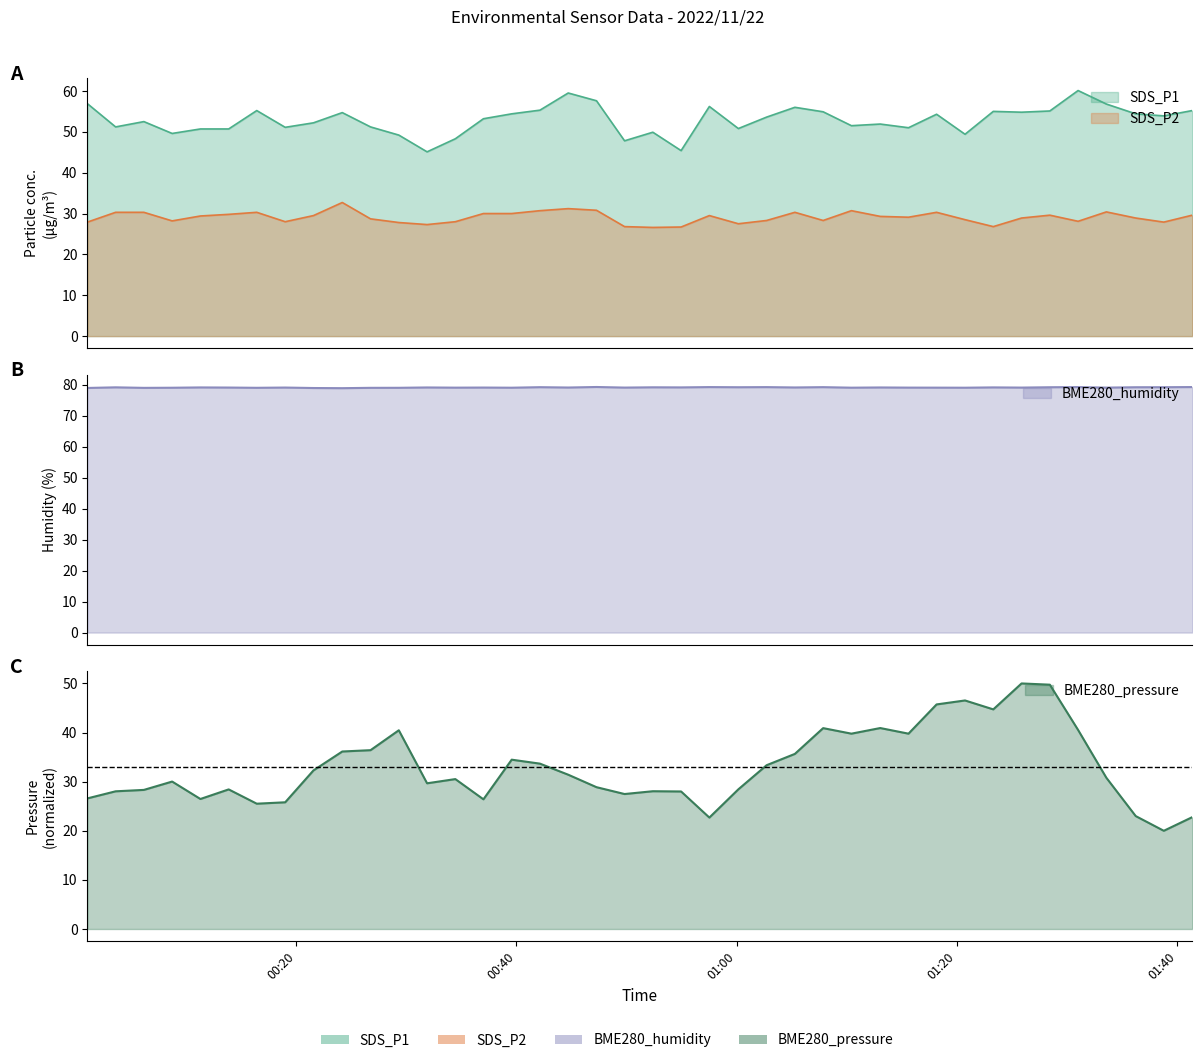

True or false: SDS_P1 has a value of 51.1 at 2022/11/22 00:19:00.

True